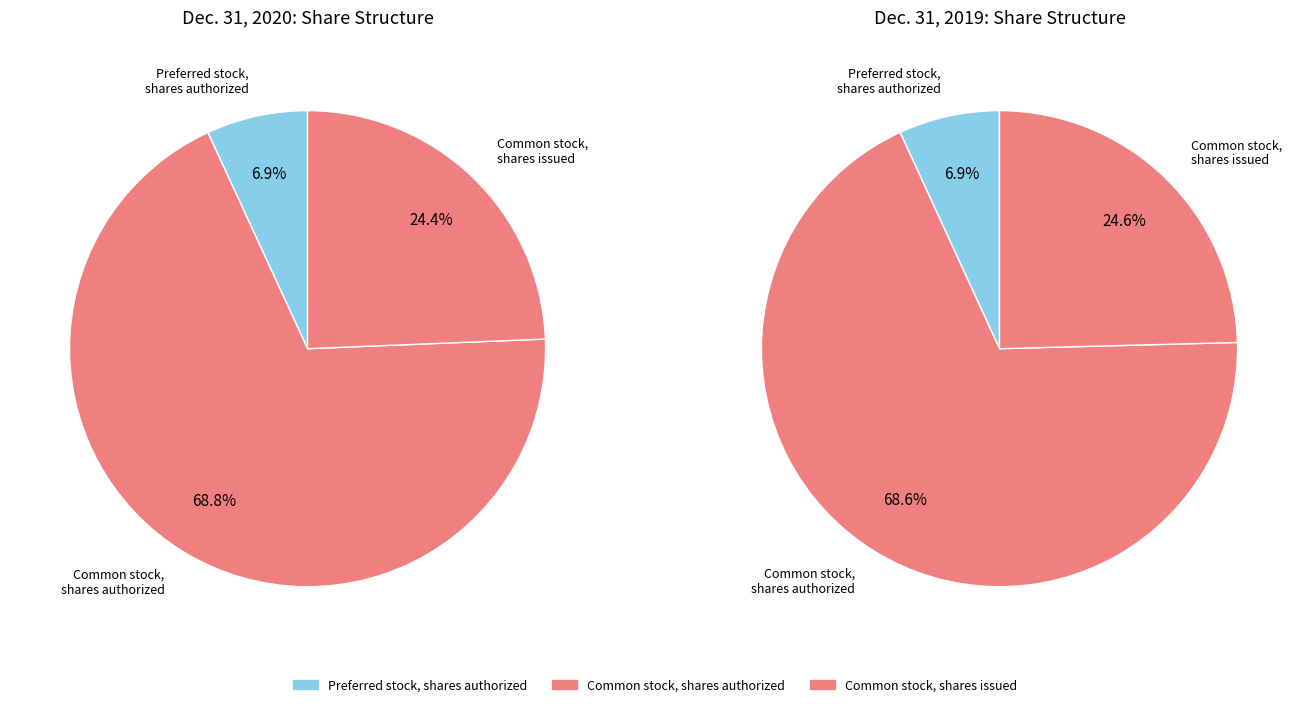

What is the change in value from Common stock, shares issued (2020) to Common stock, shares issued (2019)?

+441828